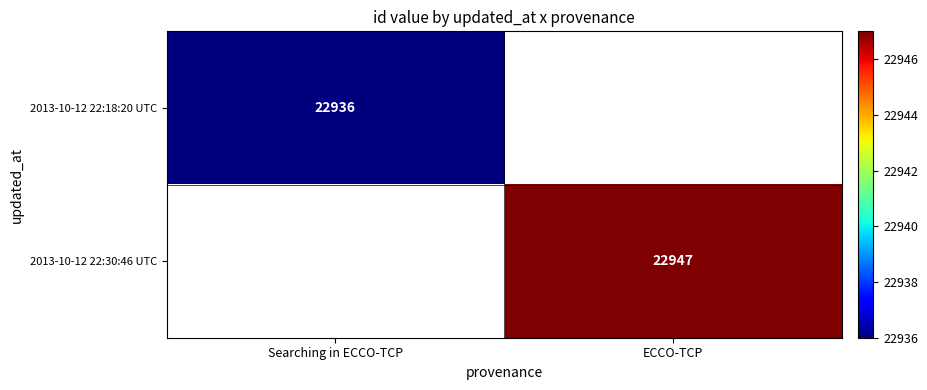

The value of 2013-10-12 22:18:20 UTC at Searching in ECCO-TCP is 12589. True or false?

False